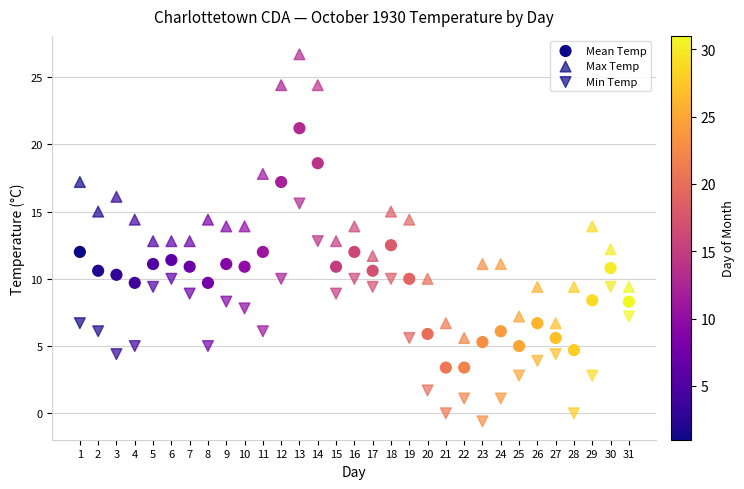

Count the number of points in this scatter plot.

93